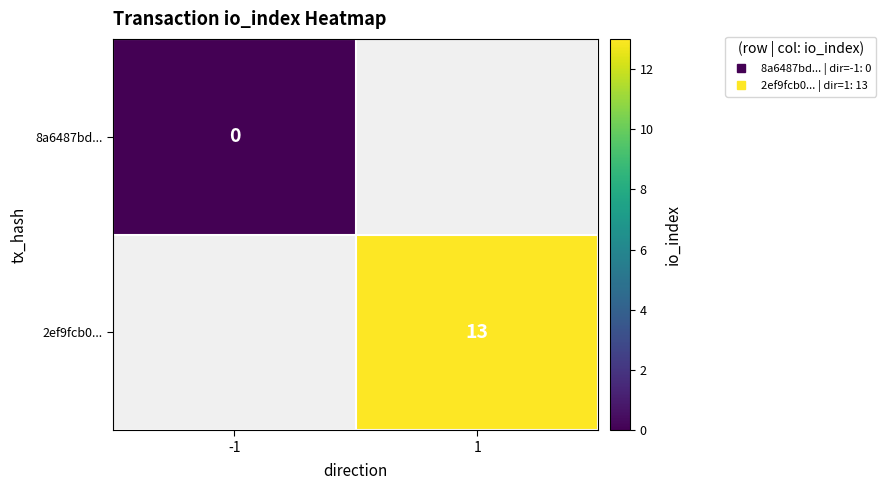

Count the number of categories in the chart.

2